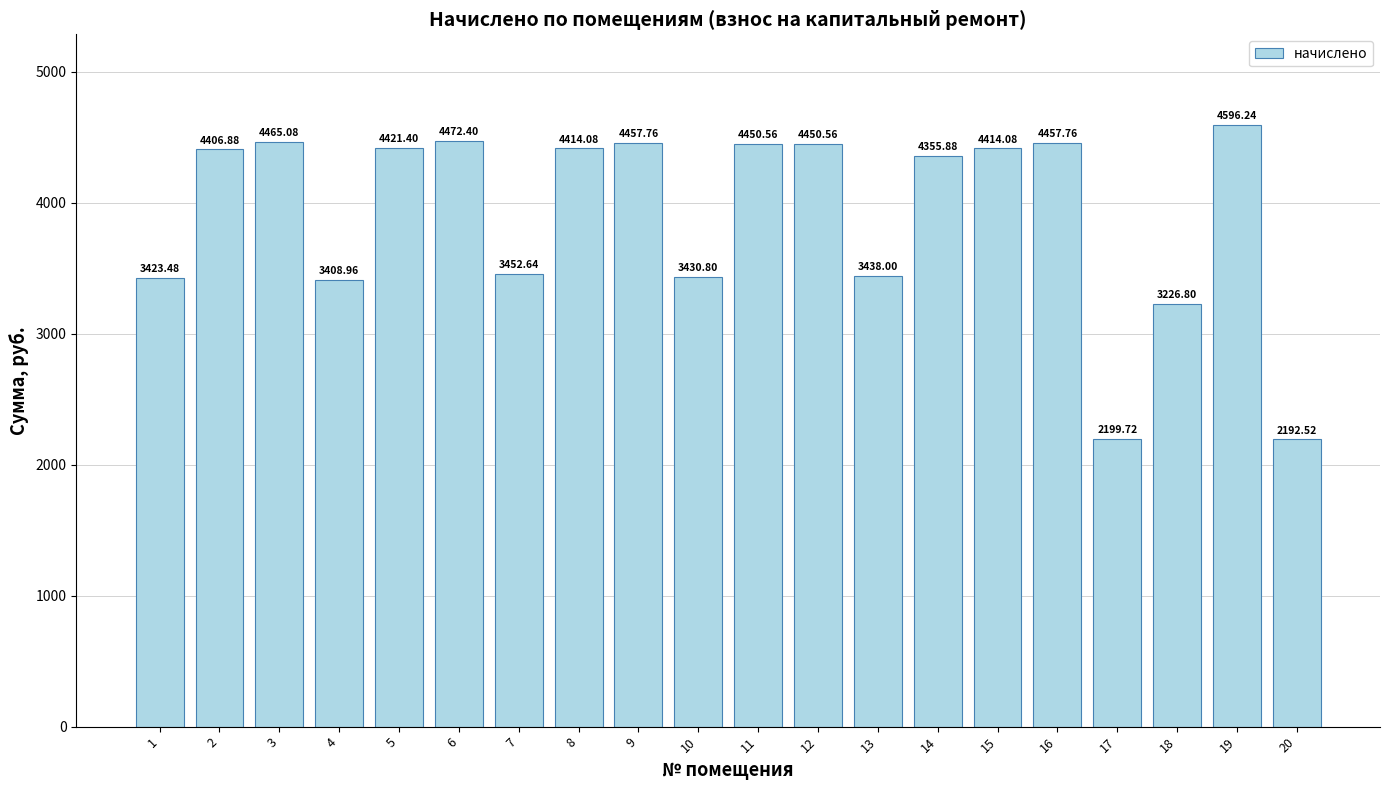

Reading left to right, list all the values displayed in this chart.

1=3423.5	2=4406.9	3=4465.1	4=3409.0	5=4421.4	6=4472.4	7=3452.6	8=4414.1	9=4457.8	10=3430.8	11=4450.6	12=4450.6	13=3438.0	14=4355.9	15=4414.1	16=4457.8	17=2199.7	18=3226.8	19=4596.2	20=2192.5